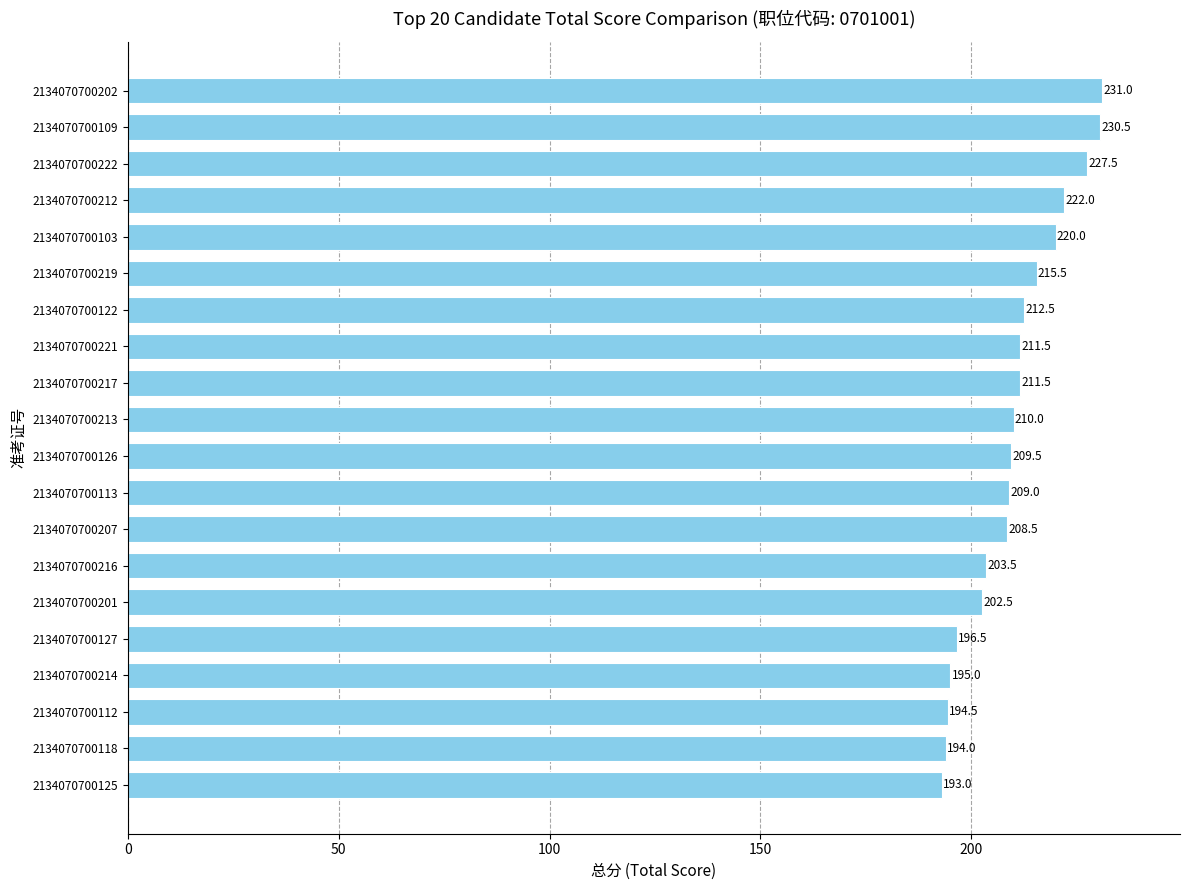

Reading top to bottom, list all the values displayed in this chart.

2134070700202=231.0	2134070700109=230.5	2134070700222=227.5	2134070700212=222.0	2134070700103=220.0	2134070700219=215.5	2134070700122=212.5	2134070700221=211.5	2134070700217=211.5	2134070700213=210.0	2134070700126=209.5	2134070700113=209.0	2134070700207=208.5	2134070700216=203.5	2134070700201=202.5	2134070700127=196.5	2134070700214=195.0	2134070700112=194.5	2134070700118=194.0	2134070700125=193.0